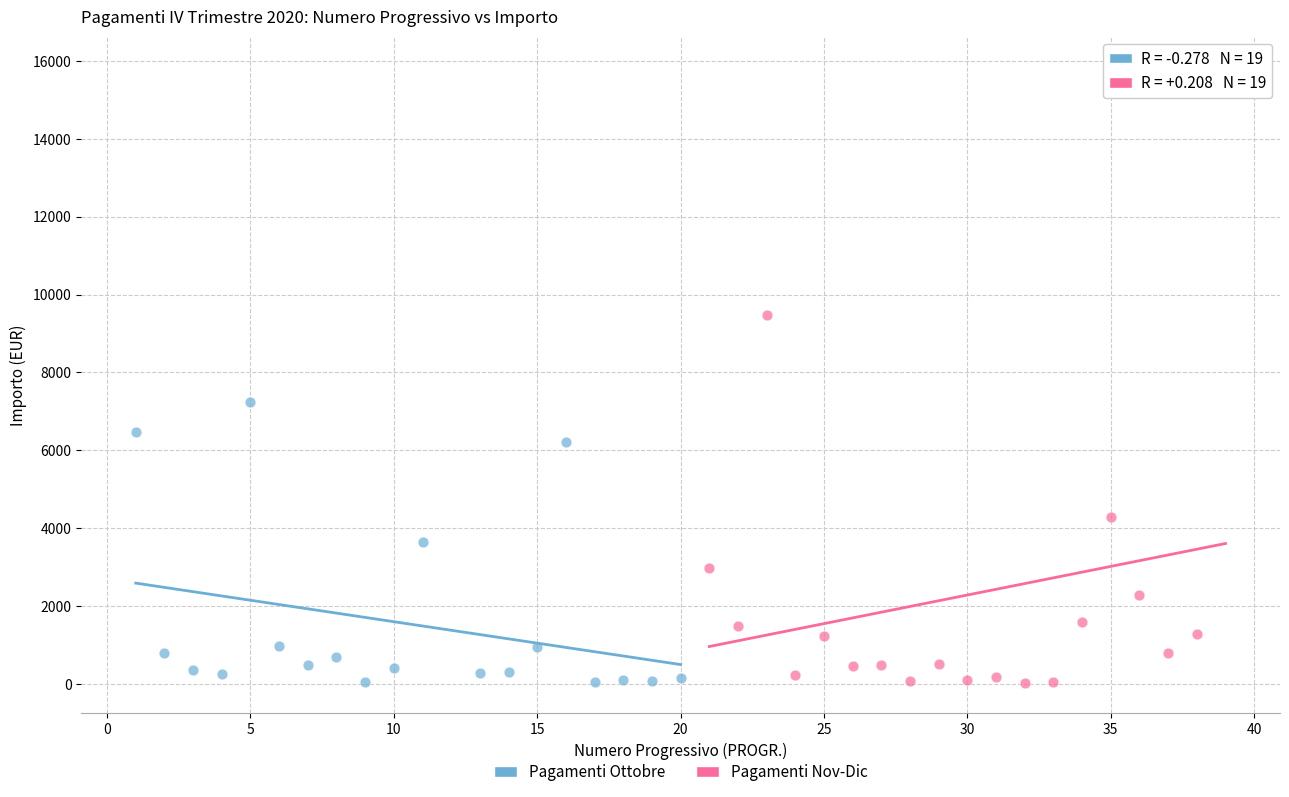

Which series contains the highest Y value?

Pagamenti Nov-Dic